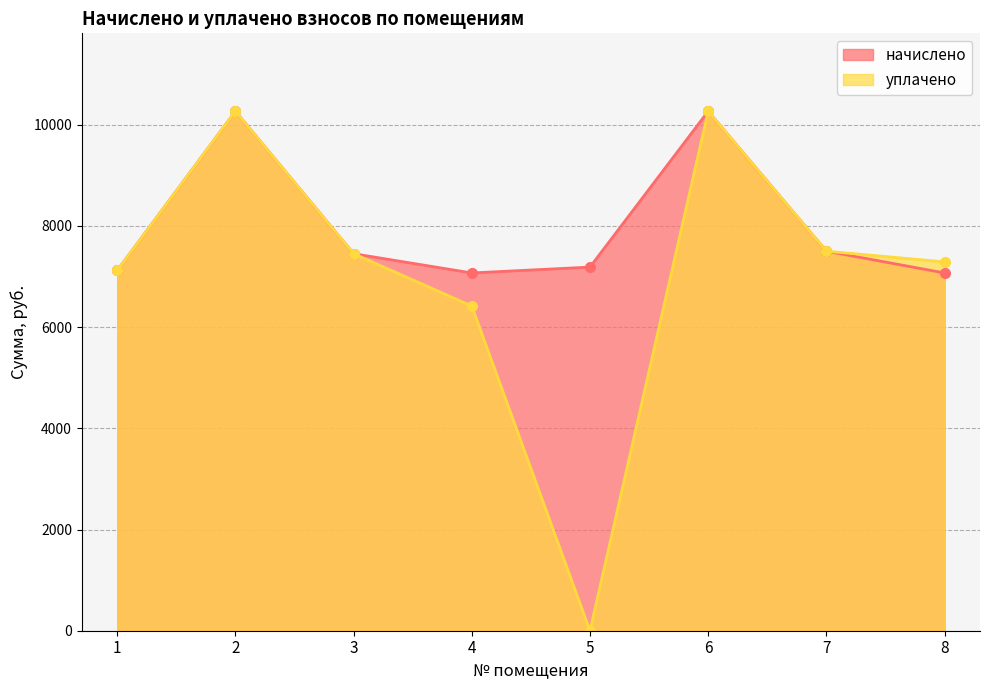

At which category is the sum across all series the highest?

2